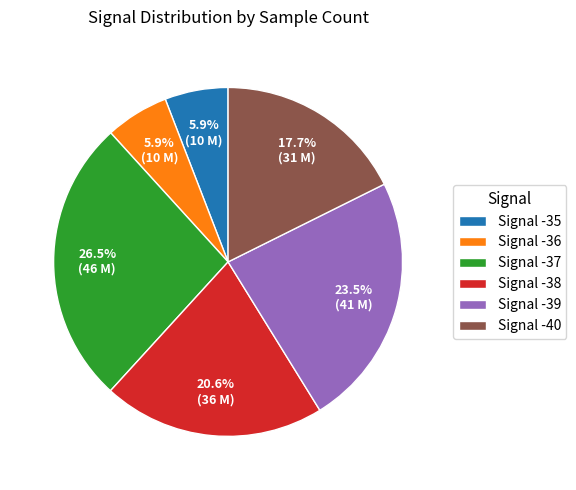

Which slice is the largest?

Signal -37